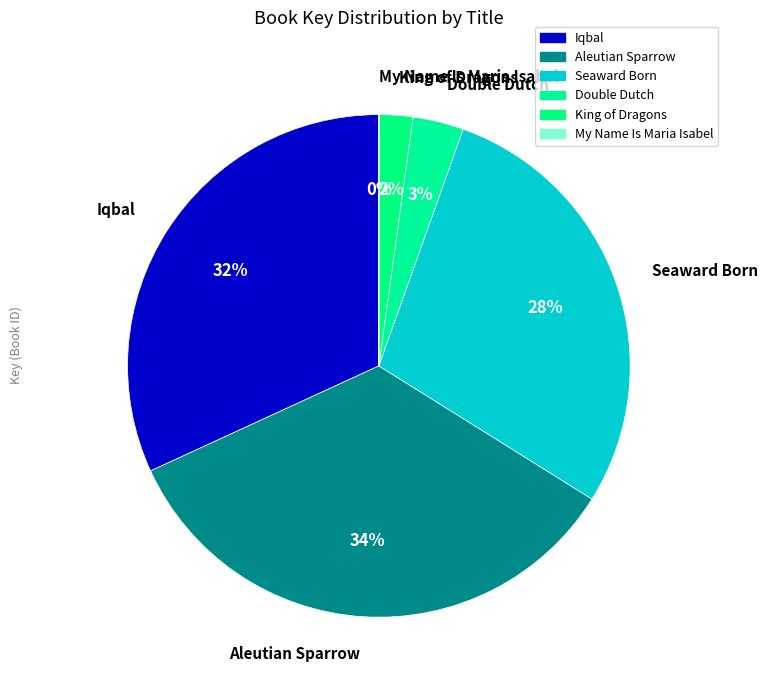

Which category has the biggest portion of the pie?

Aleutian Sparrow